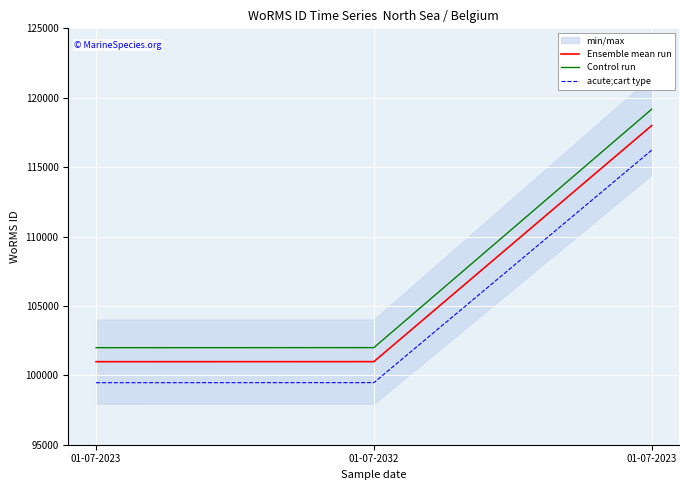

Which series has the widest spread of values?

Control run